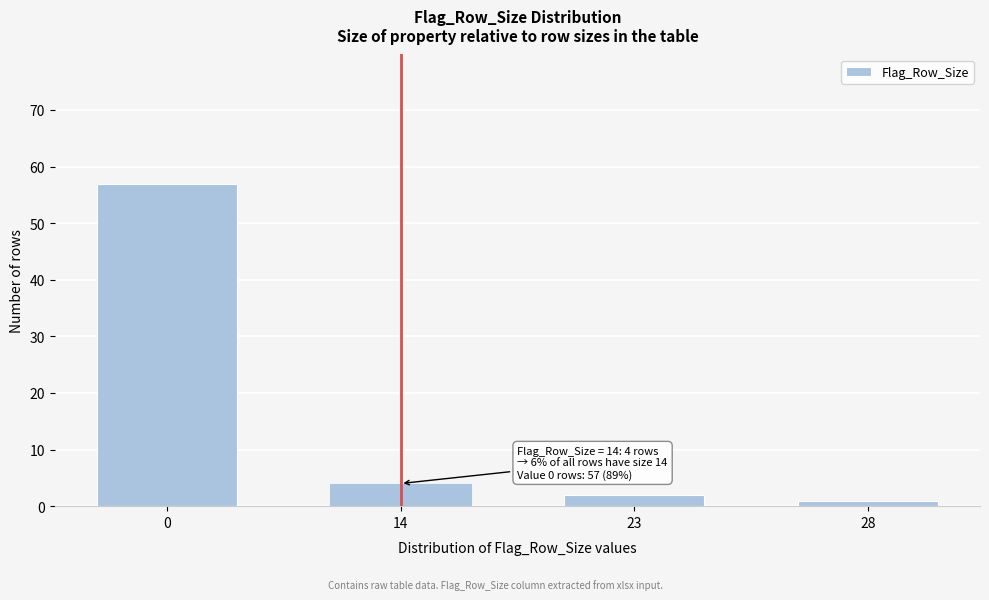

Reading left to right, list all the values displayed in this chart.

57	4	2	1